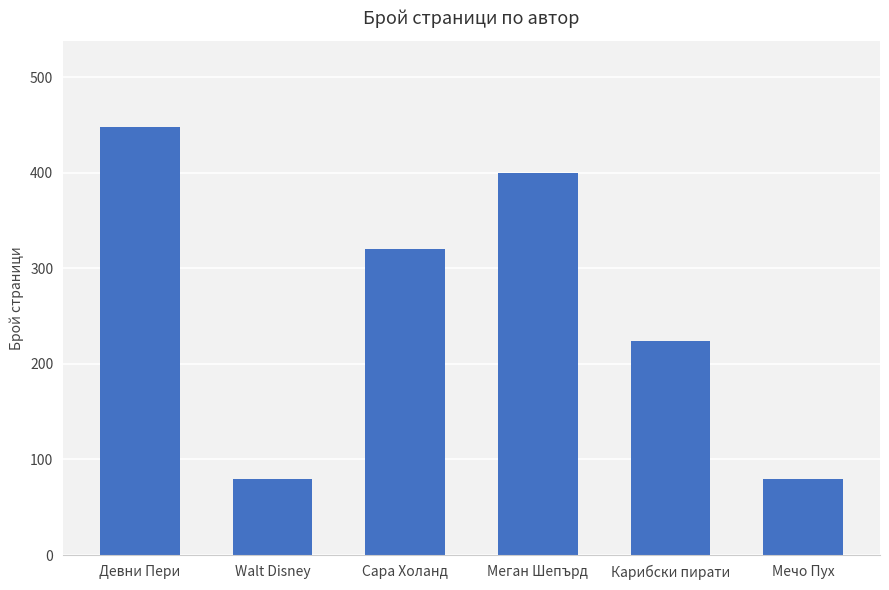

What is the ratio of the value at Девни Пери to the value at Карибски пирати?

2.0